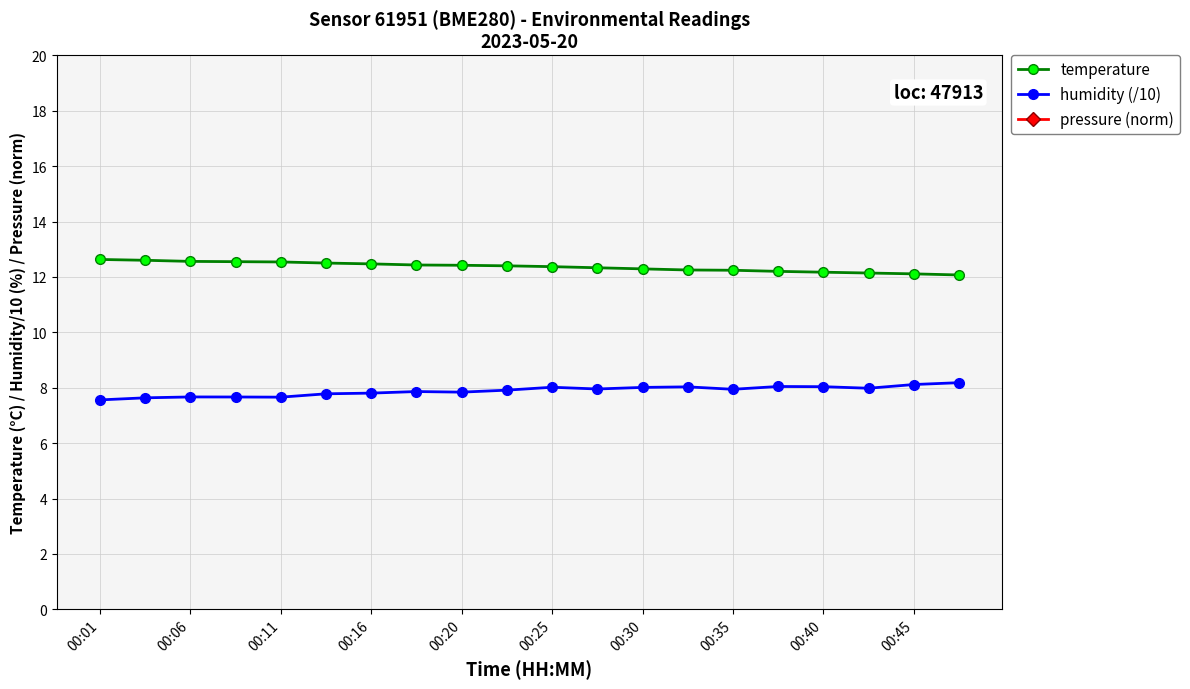

True or false: temperature has a value of 4.4 at 00:25.

False